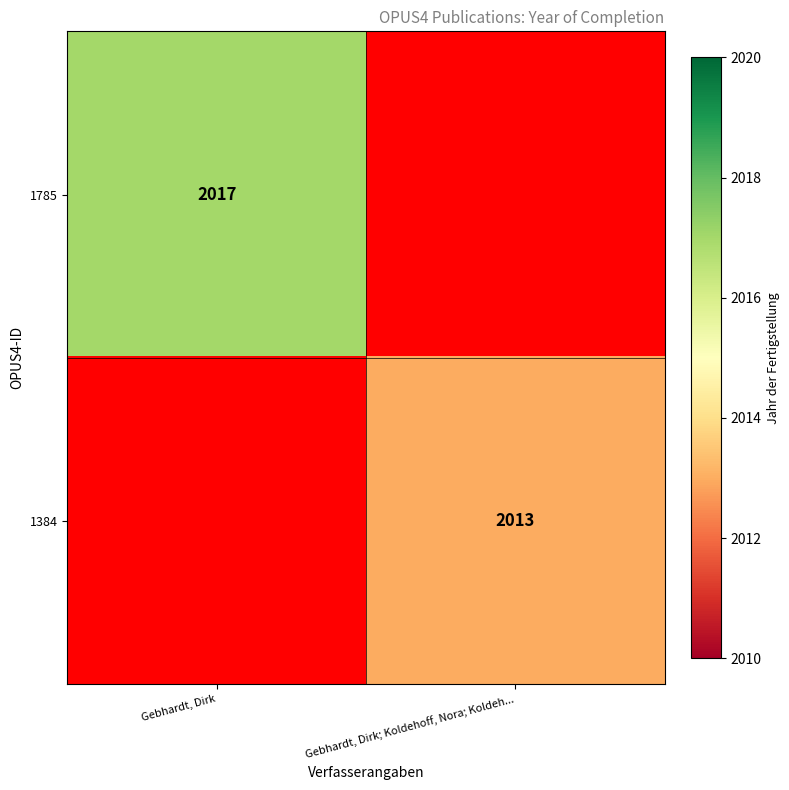

Is it true that 1384 equals 2013 at Gebhardt, Dirk; Koldehoff, Nora; Koldeh...?

True